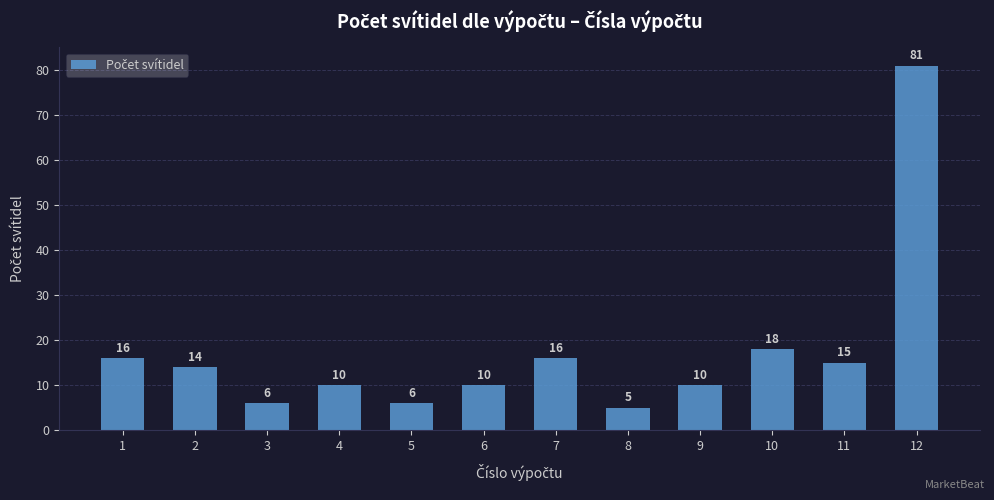

What is the sum of all values?

207